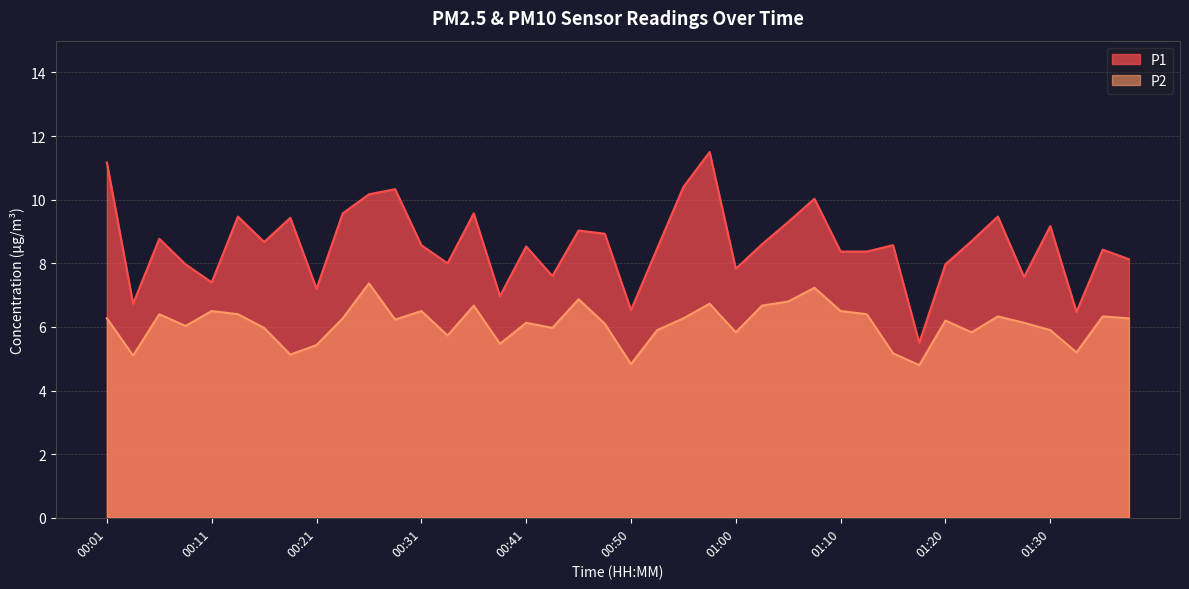

Between 00:38 and 01:03, which is larger?

01:03